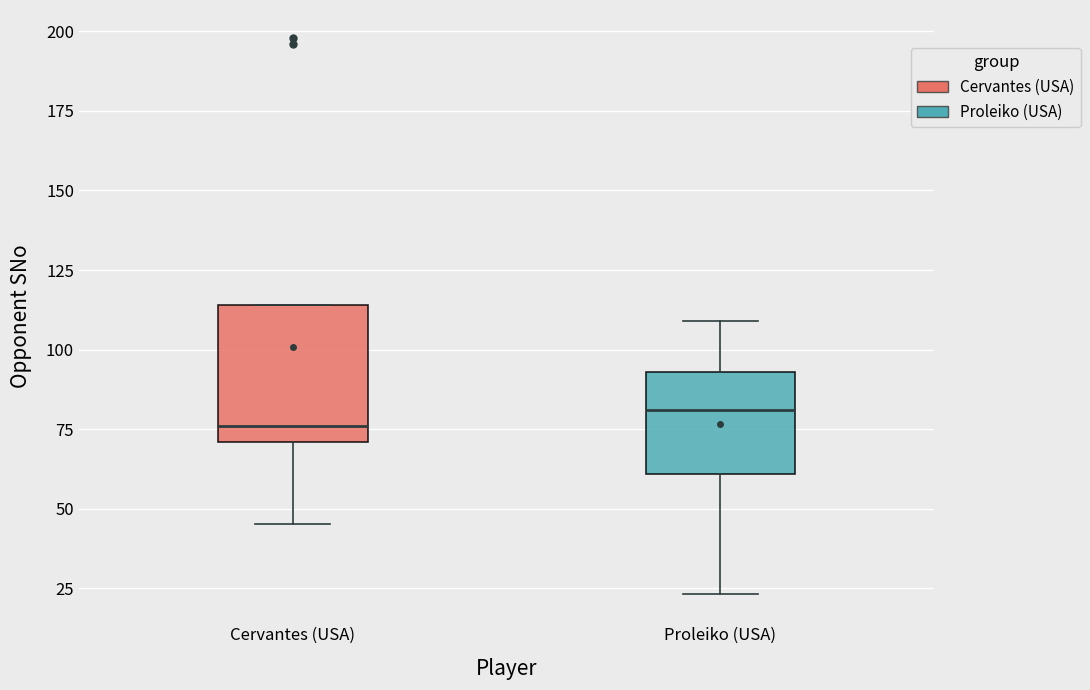

Comparing the boxes themselves (not the whiskers), which one is the tallest?

Cervantes (USA)